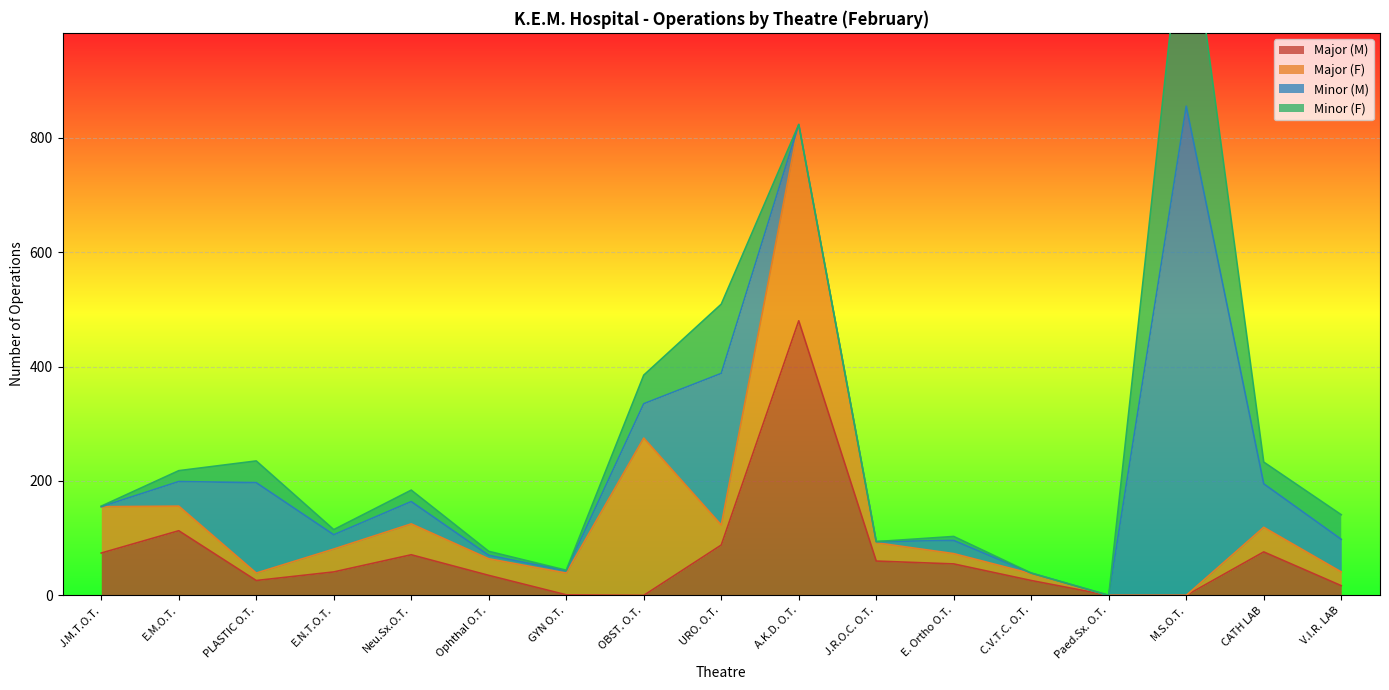

What is the spread (max minus min) of values at Neu.Sx.O.T.?

51